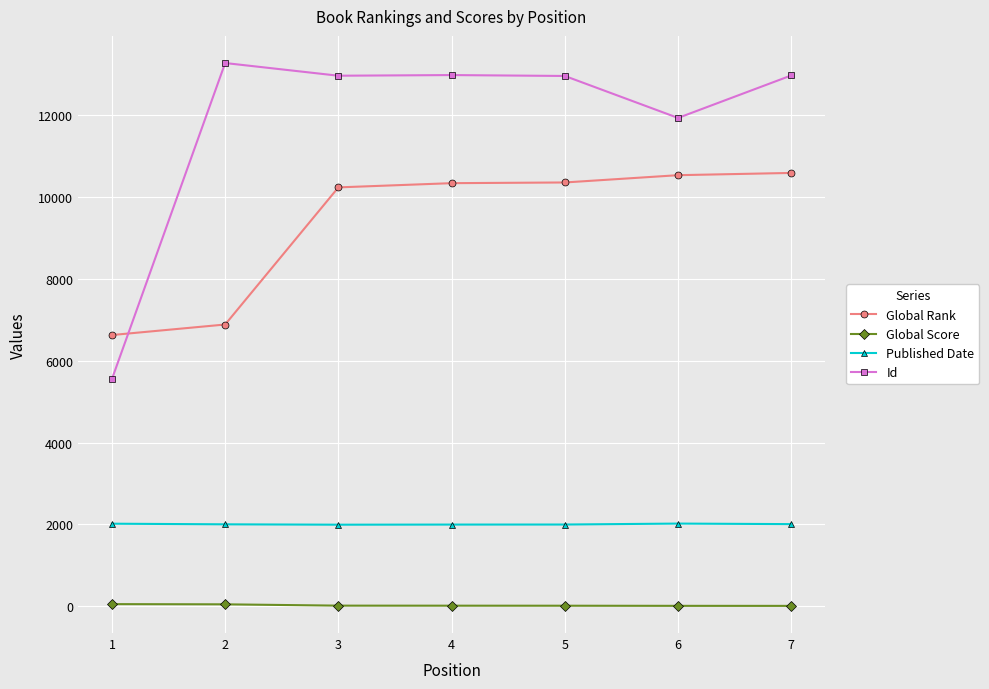

True or false: Global Score and Id cross at least once.

False